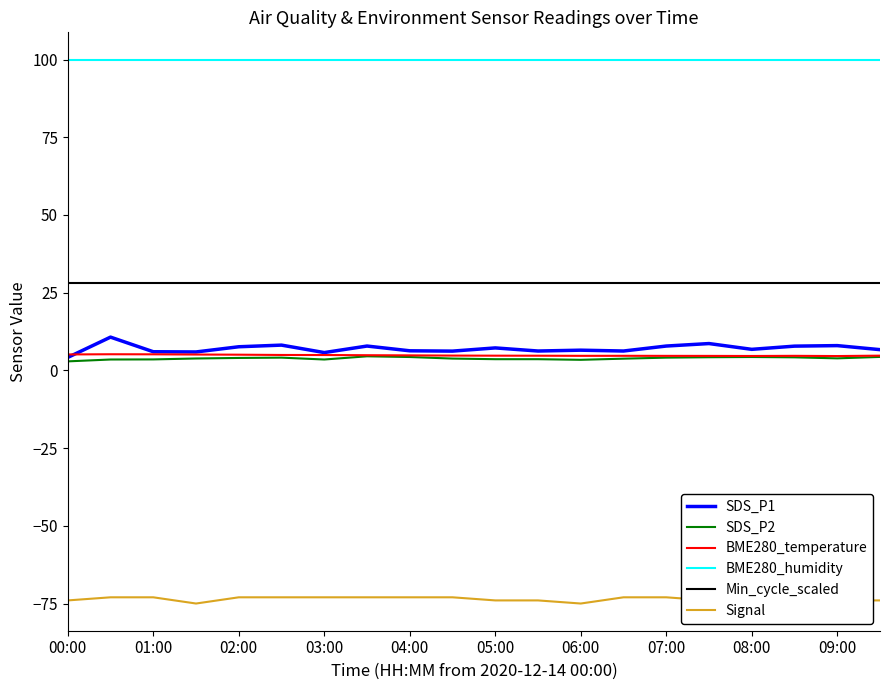

True or false: BME280_humidity and SDS_P2 intersect in this chart.

False